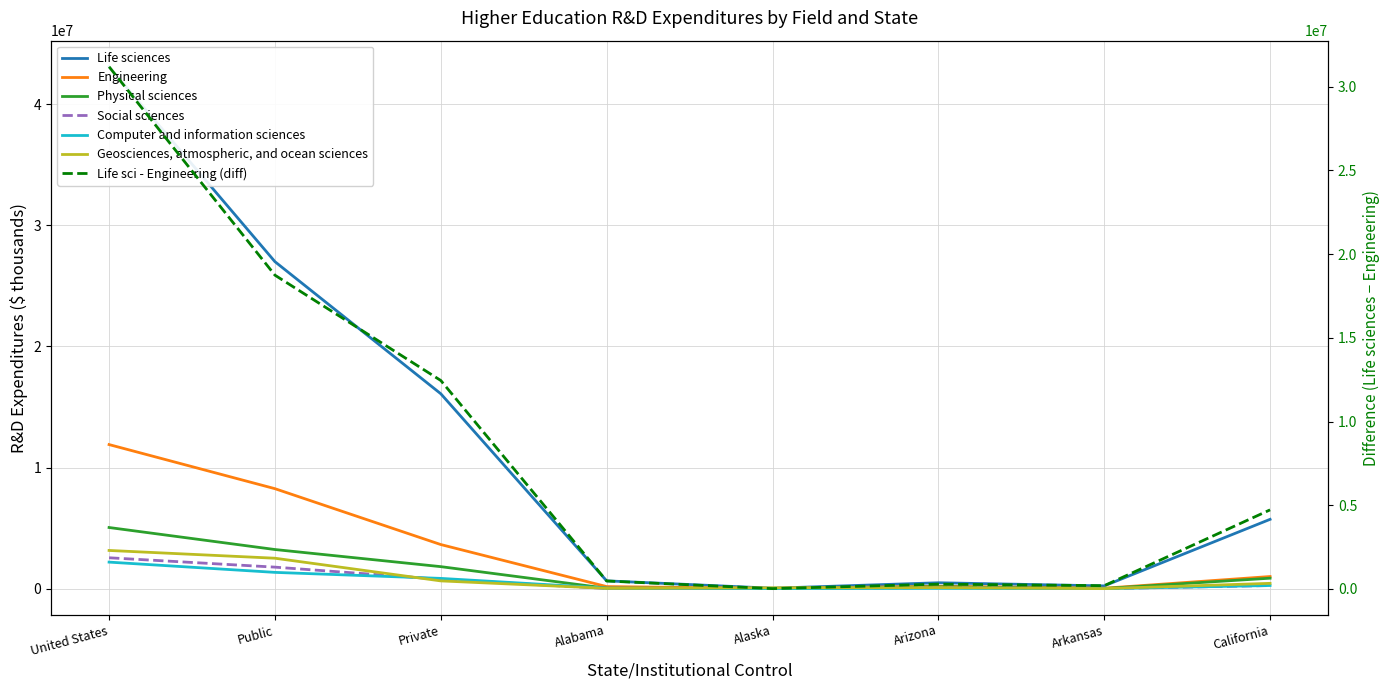

Reading left to right, list all the values displayed in this chart.

Life sciences: United States=43095195	Public=27000764	Private=16094431	Alabama=644412	Alaska=36781	Arizona=486926	Arkansas=228372	California=5724581
Engineering: United States=11897397	Public=8255638	Private=3641759	Alabama=171093	Alaska=19693	Arizona=201609	Arkansas=35329	California=1001413
Physical sciences: United States=5049175	Public=3231403	Private=1817772	Alabama=35177	Alaska=14481	Arizona=155492	Arkansas=10739	California=863879
Social sciences: United States=2550173	Public=1777195	Private=772978	Alabama=14266	Alaska=3783	Arizona=90735	Arkansas=4462	California=256409
Computer and information sciences: United States=2191762	Public=1344193	Private=847569	Alabama=44822	Alaska=2715	Arizona=26726	Arkansas=2836	California=260491
Geosciences, atmospheric, and ocean sciences: United States=3154446	Public=2513674	Private=640772	Alabama=25985	Alaska=72320	Arizona=87854	Arkansas=3837	California=438656